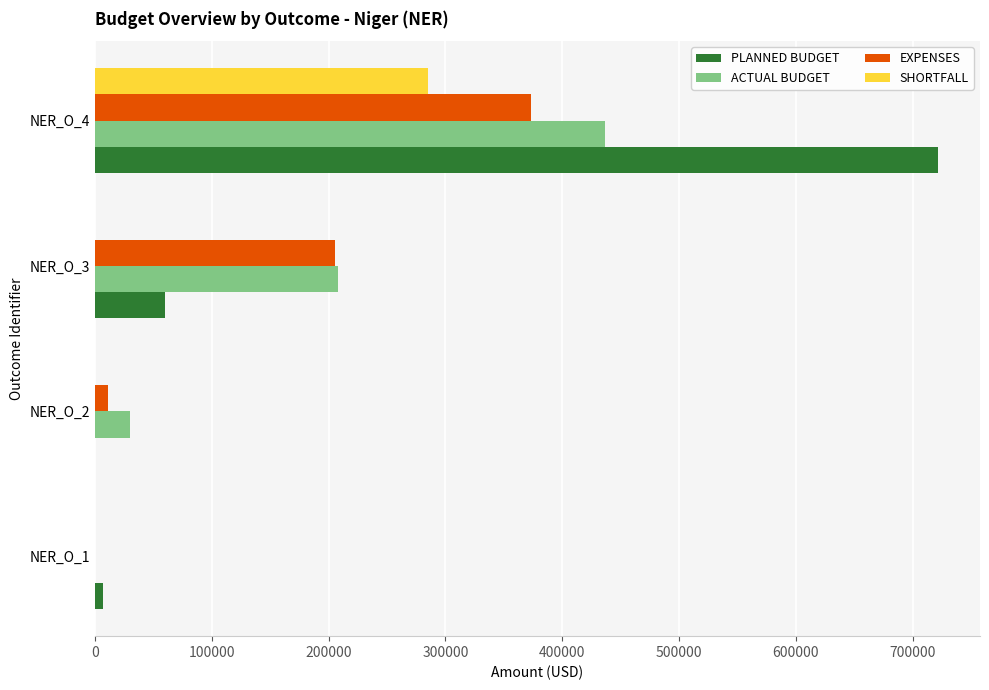

How many data points does each series have?

4